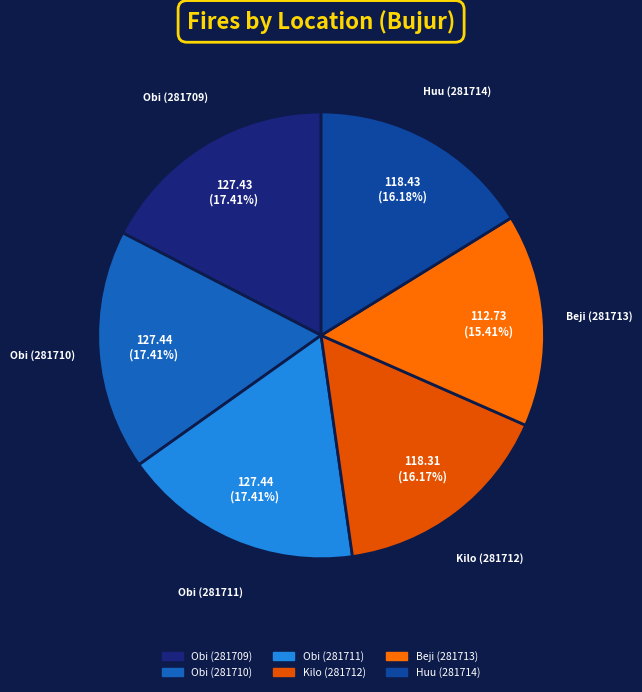

Between Obi (281709) and Huu (281714), which is larger?

Obi (281709)